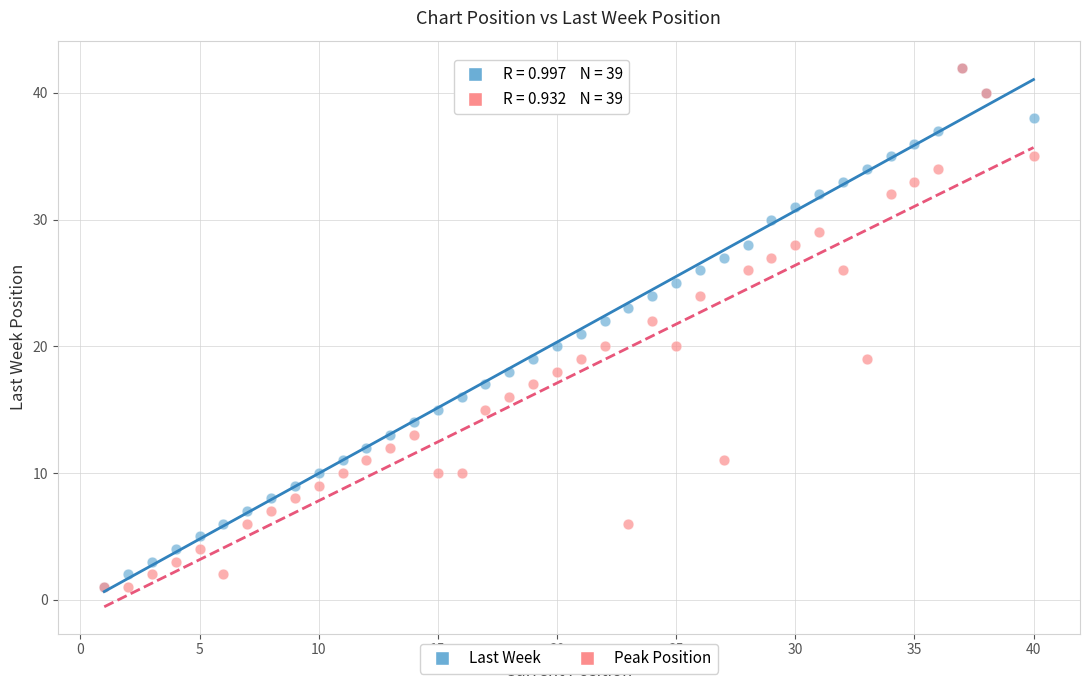

What are all the series names shown in the legend?

Last Week, Peak Position